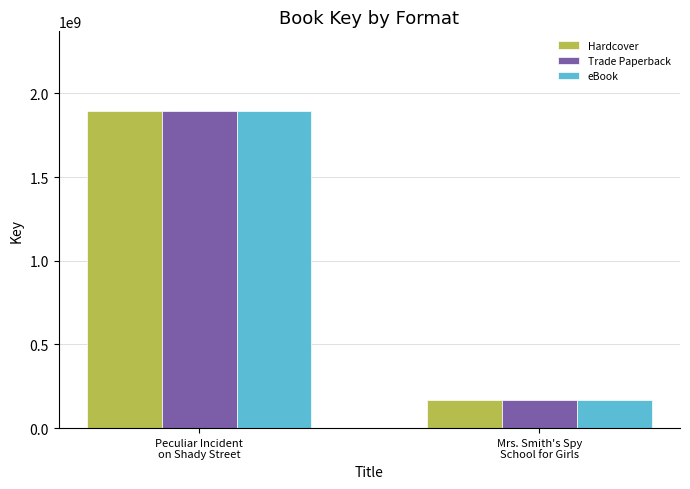

How many bars are there in each group?

3